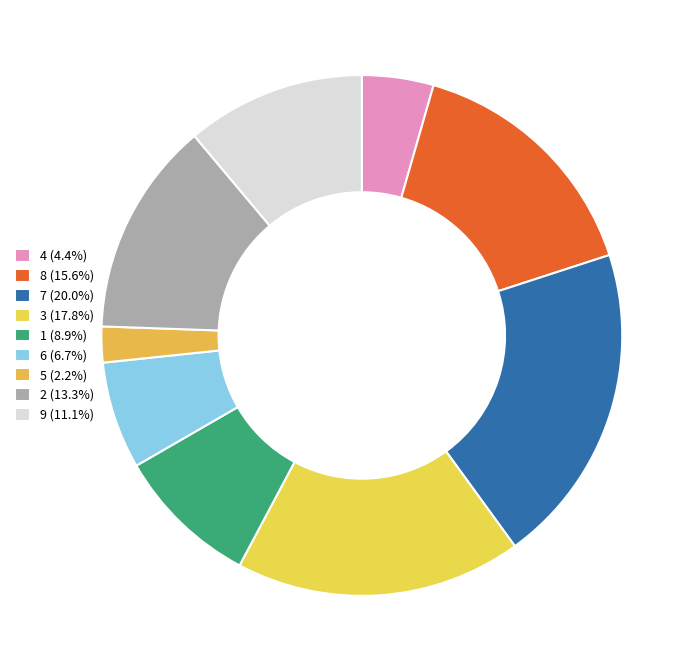

Does 3 account for over 50% of the chart?

No